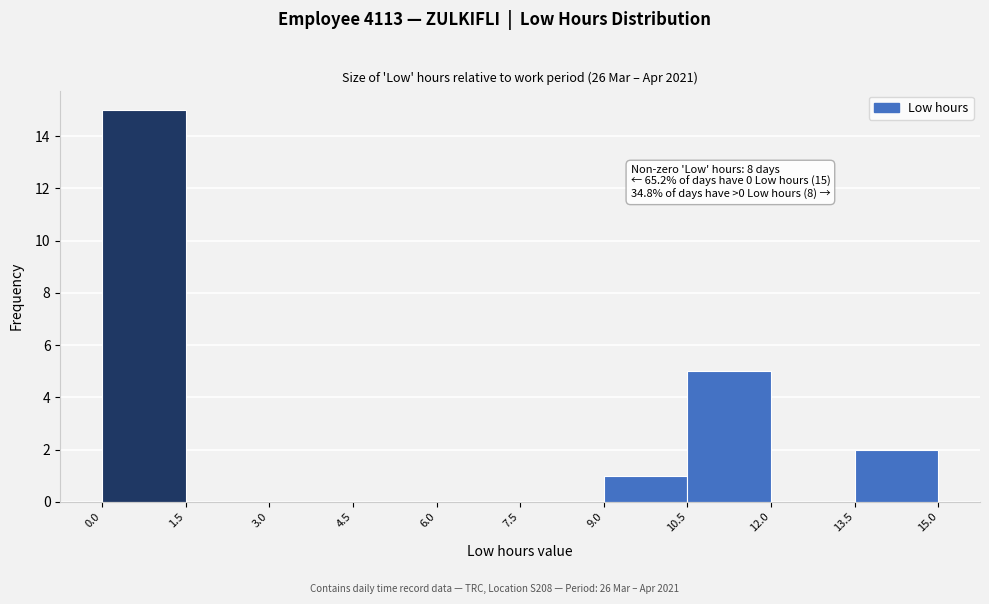

Which range on the x-axis has the tallest bar?

0.0 to 1.5